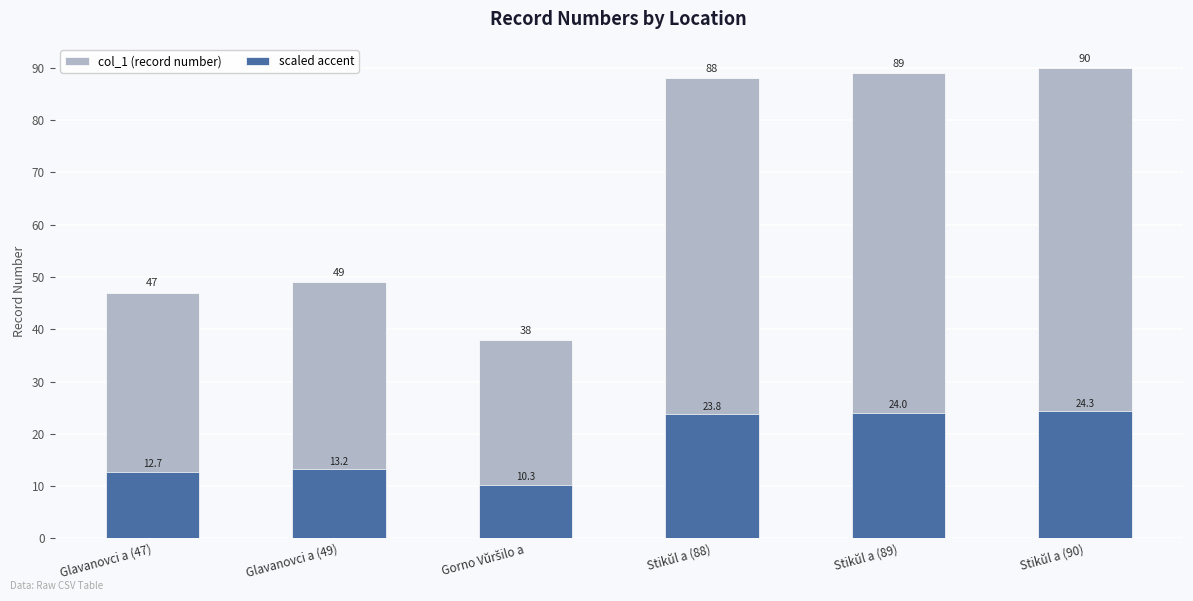

What are all the series names shown in the legend?

col_1 (record number), scaled accent